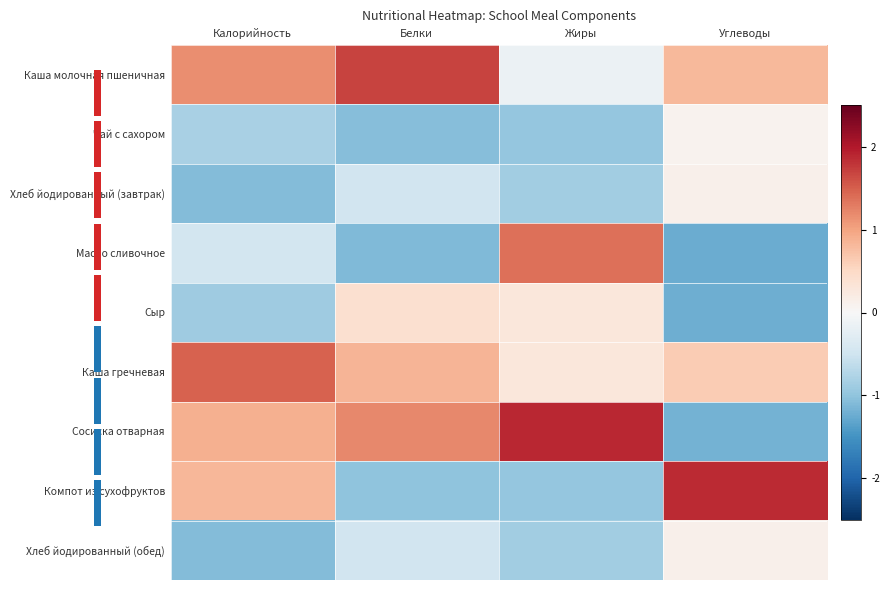

Which has a higher value, Углеводы or Белки?

Белки